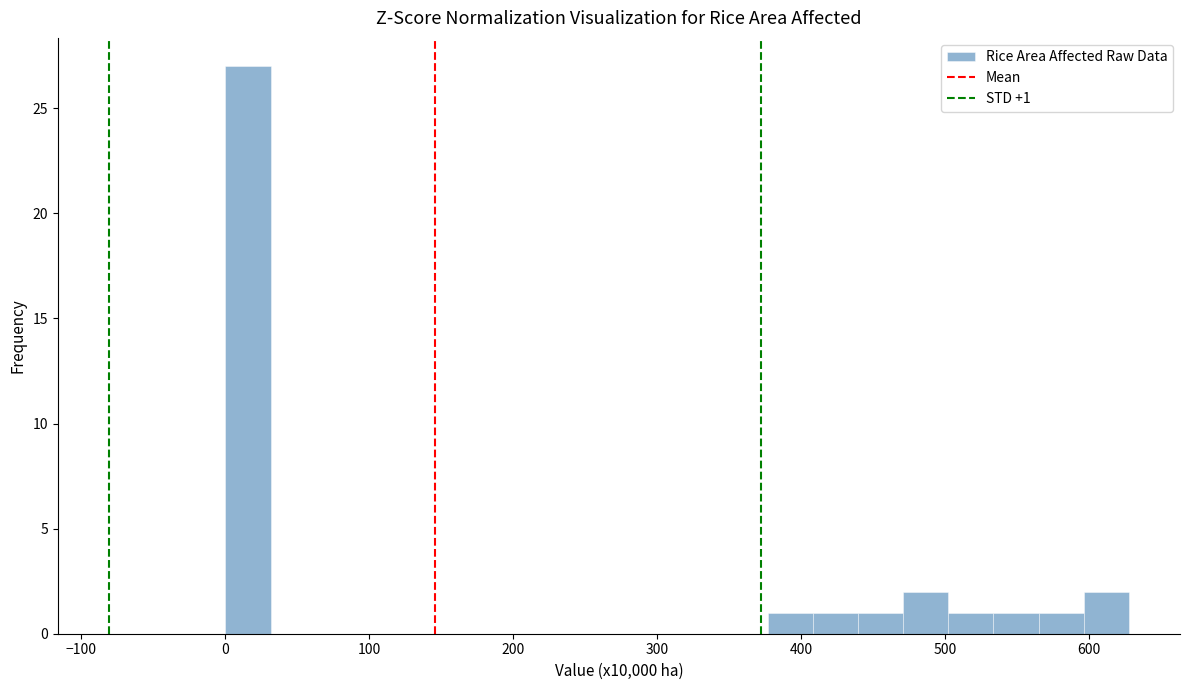

Read against the x-axis, roughly where is the centre of the tallest bar?

20